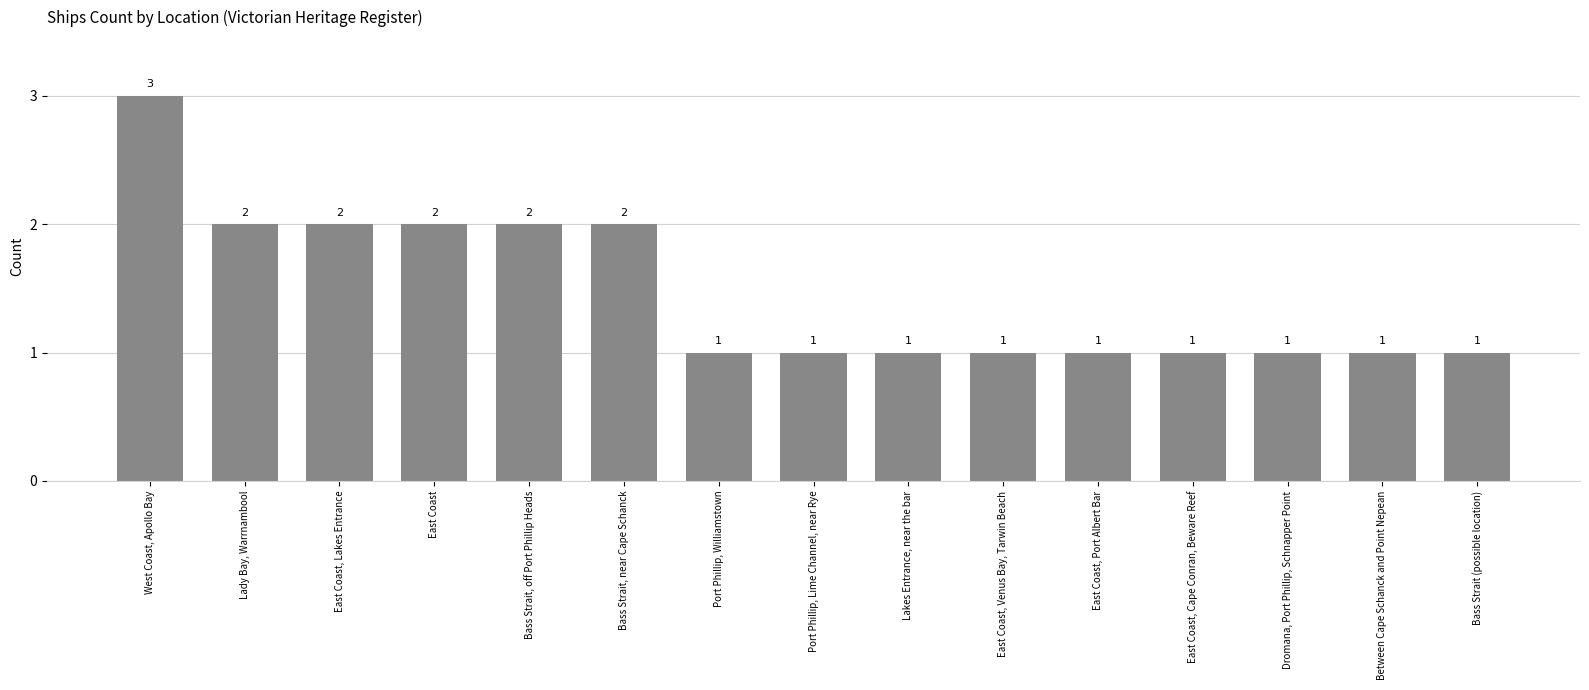

What is the label of the 14th bar from the right?

Lady Bay, Warrnambool